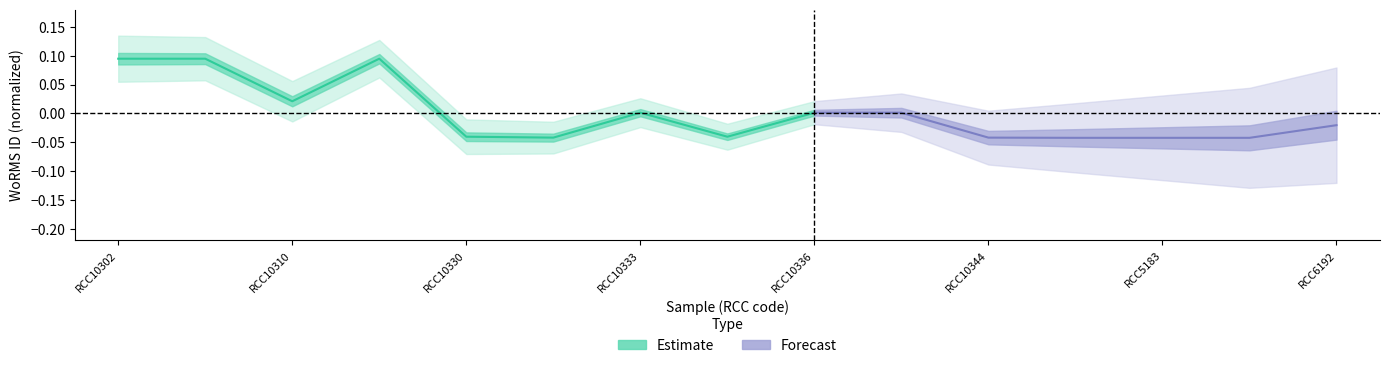

True or false: the data has more than 1 interior local peaks.

True